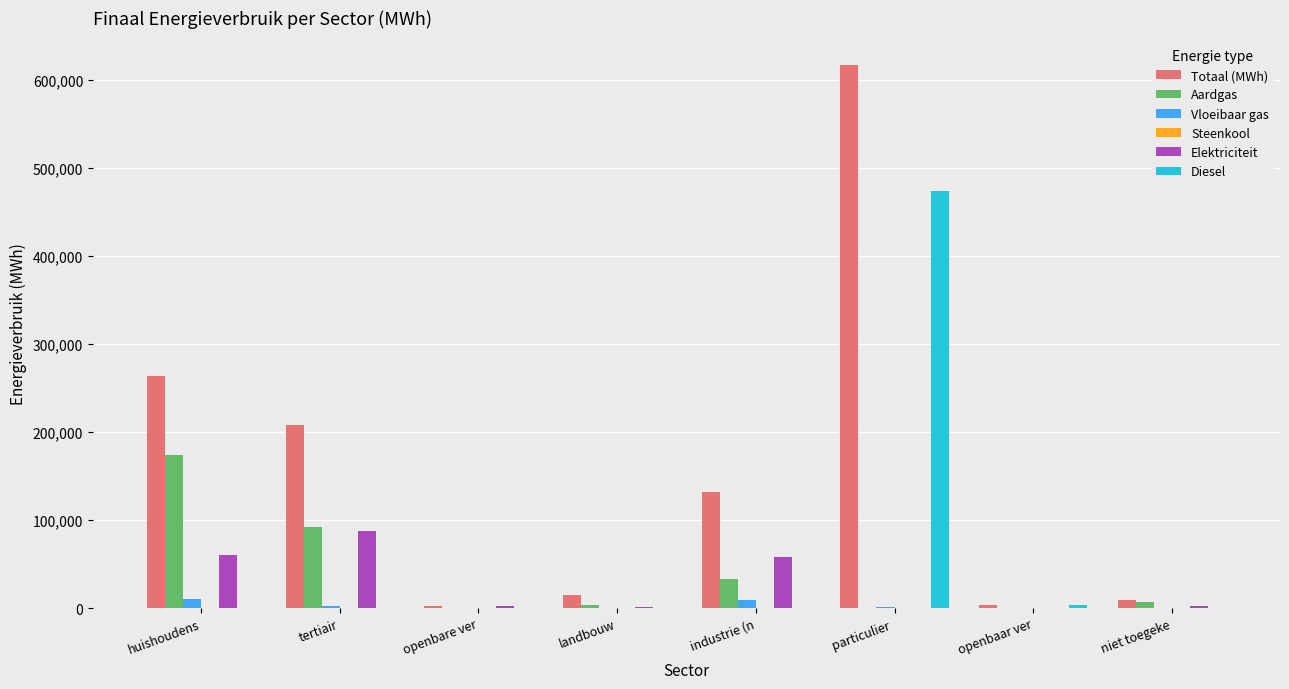

Is the value of Elektriciteit at huishoudens greater than the value of Totaal (MWh) at particulier ?

No